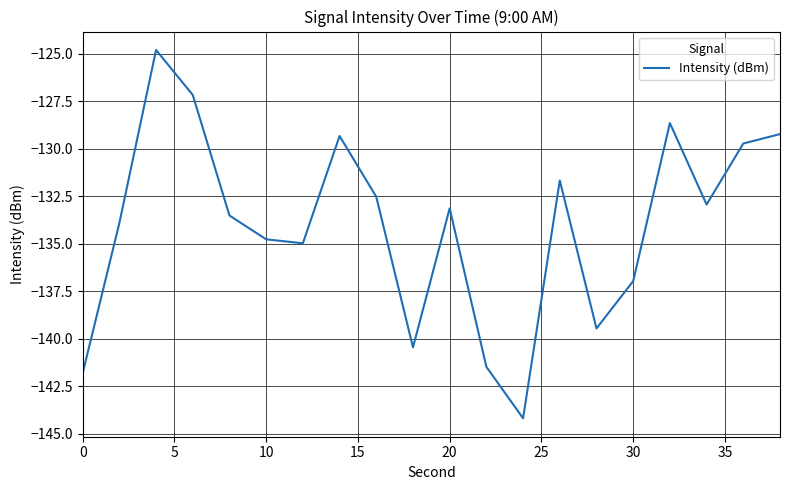

What is the smallest value displayed?

-144.2